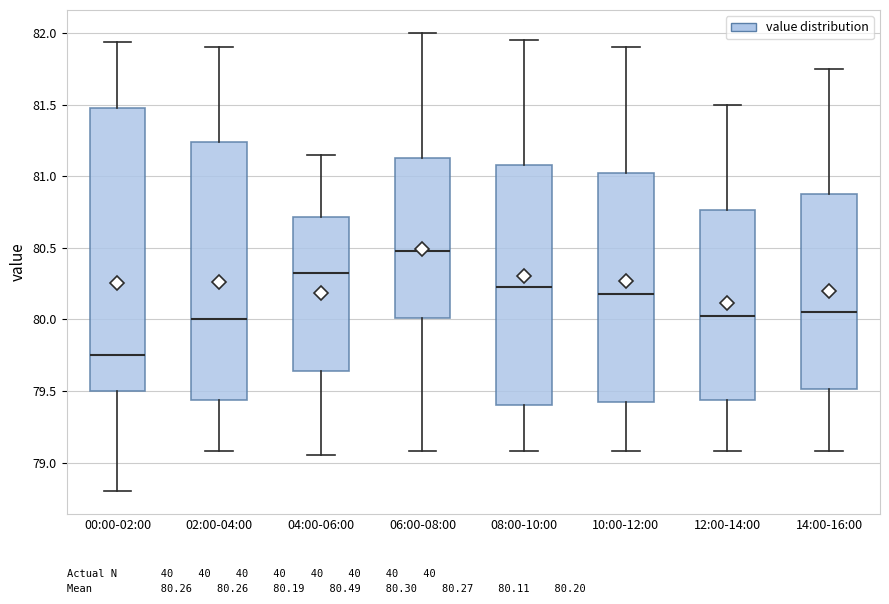

Which box has the highest median line?

06:00-08:00